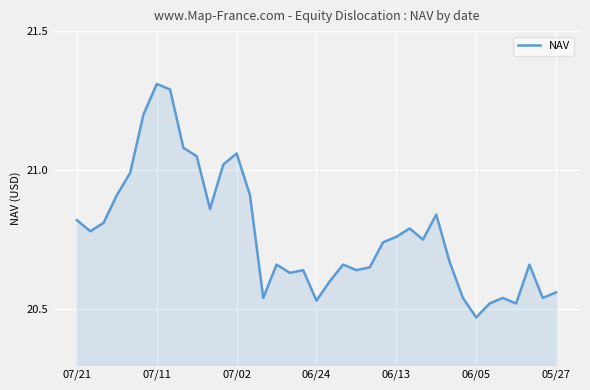

What is the difference between the maximum and minimum values?

0.8